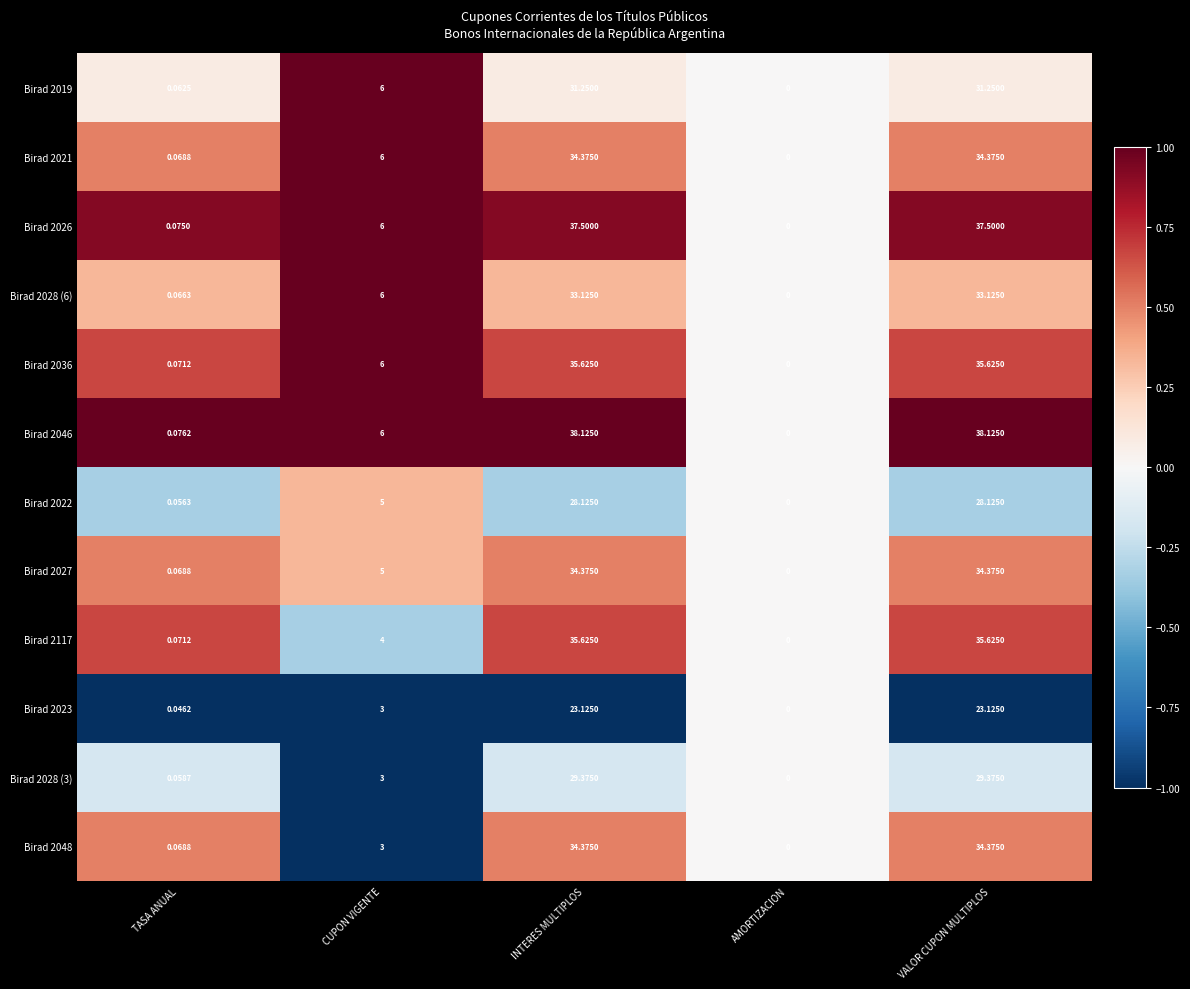

Is the value of Birad 2026 at INTERES MULTIPLOS greater than the value of Birad 2022 at CUPON VIGENTE?

Yes